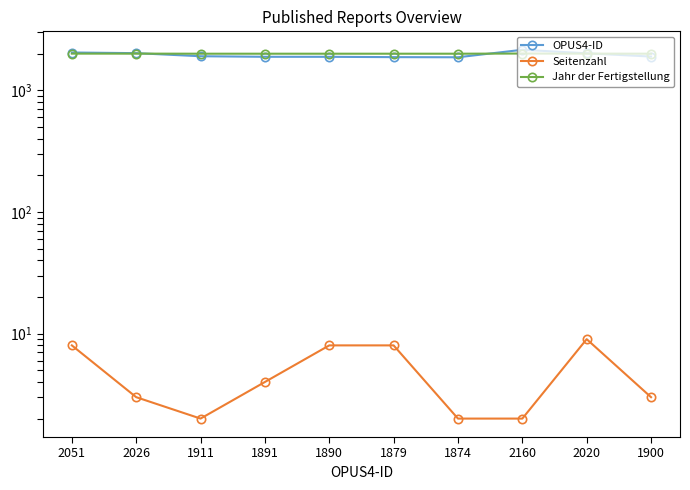

What are all the series names shown in the legend?

OPUS4-ID, Seitenzahl, Jahr der Fertigstellung